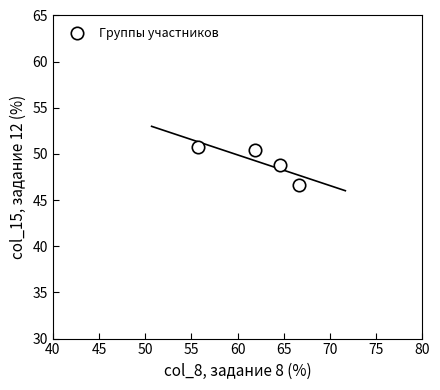

What Y value in the scatter plot is closest to 48?

48.8